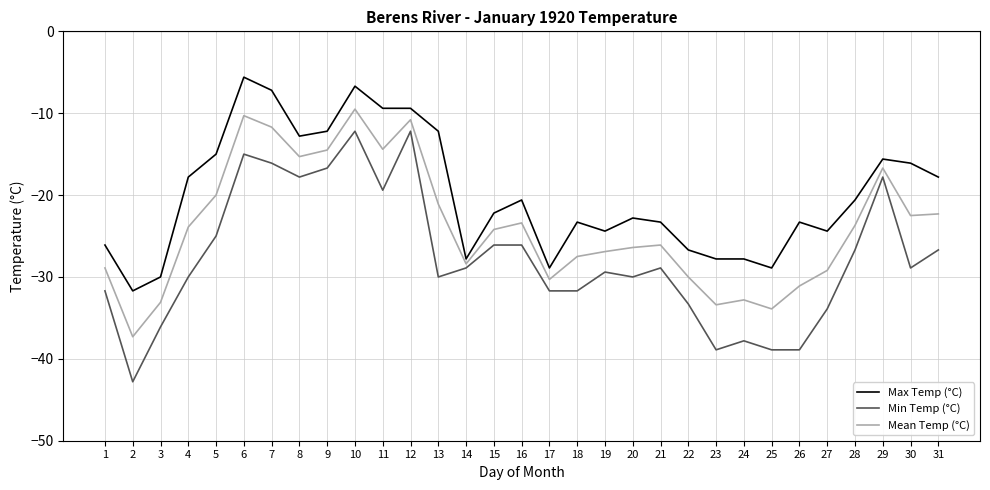

What is the approximate value of Min Temp (°C) at 14?

-28.9